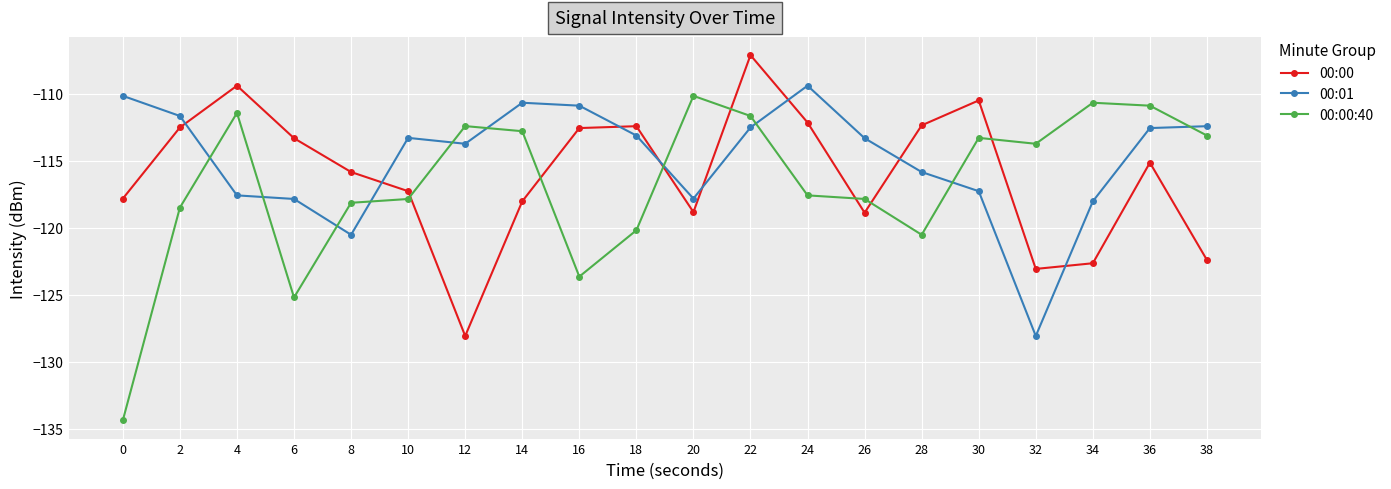

At which label does 00:00:40 first exceed -113?

4